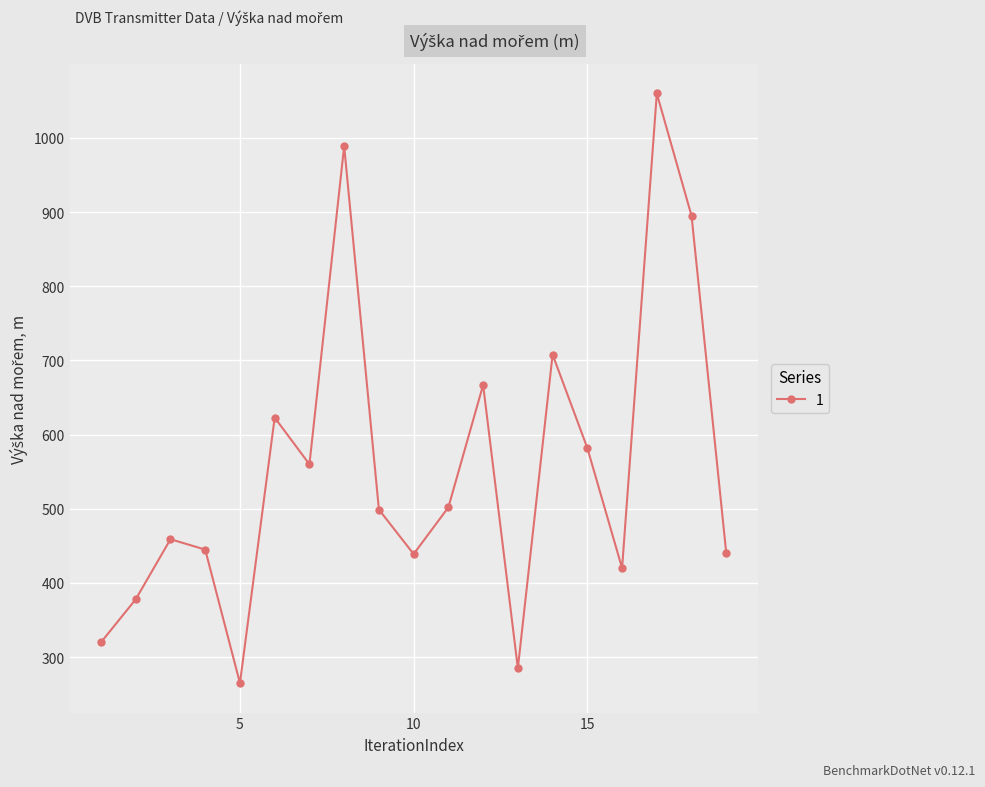

What is the value of the 19th point from the left?

440